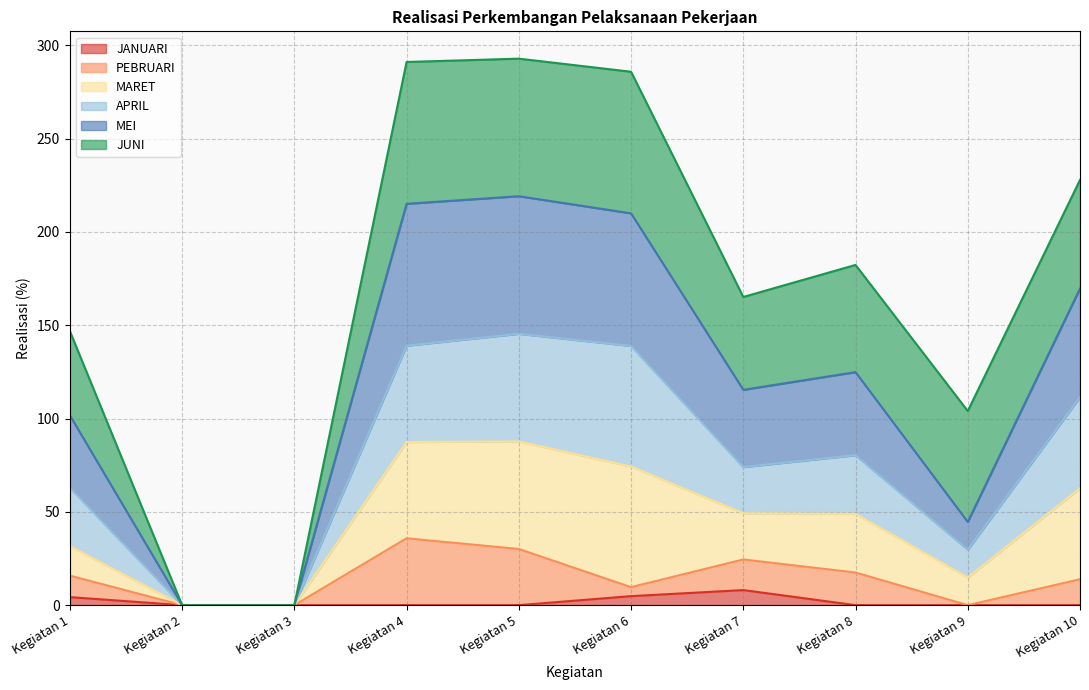

What is the value of the JANUARI point at the 7th from the left?

8.1